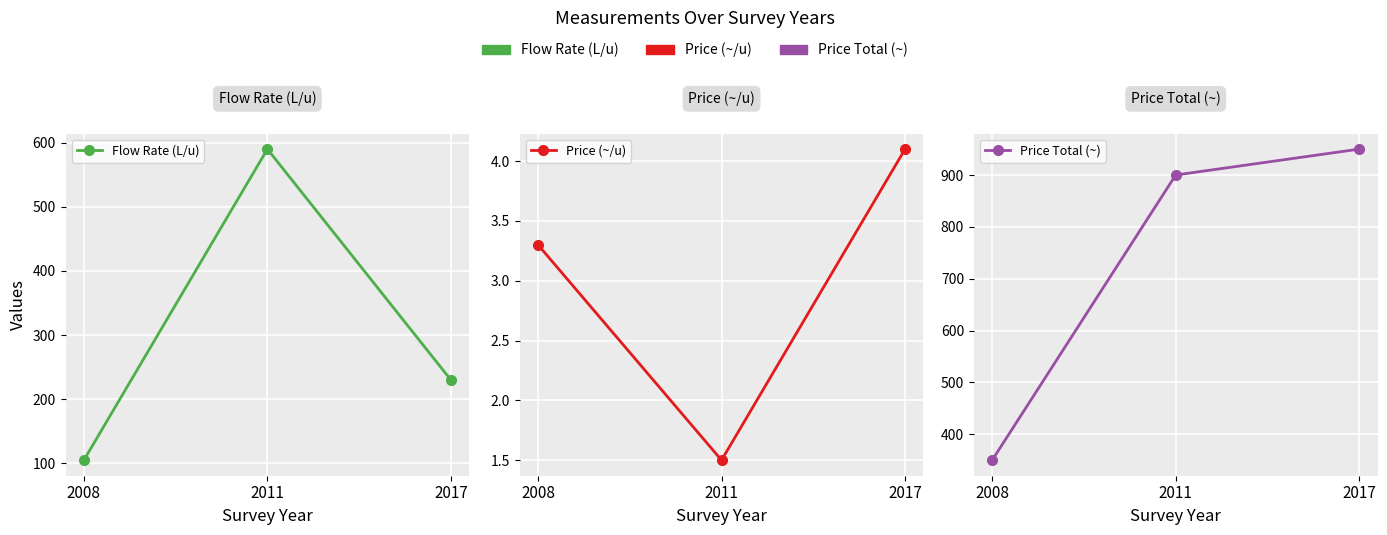

What value does the Flow Rate (L/u) series have at 2017?

230.0